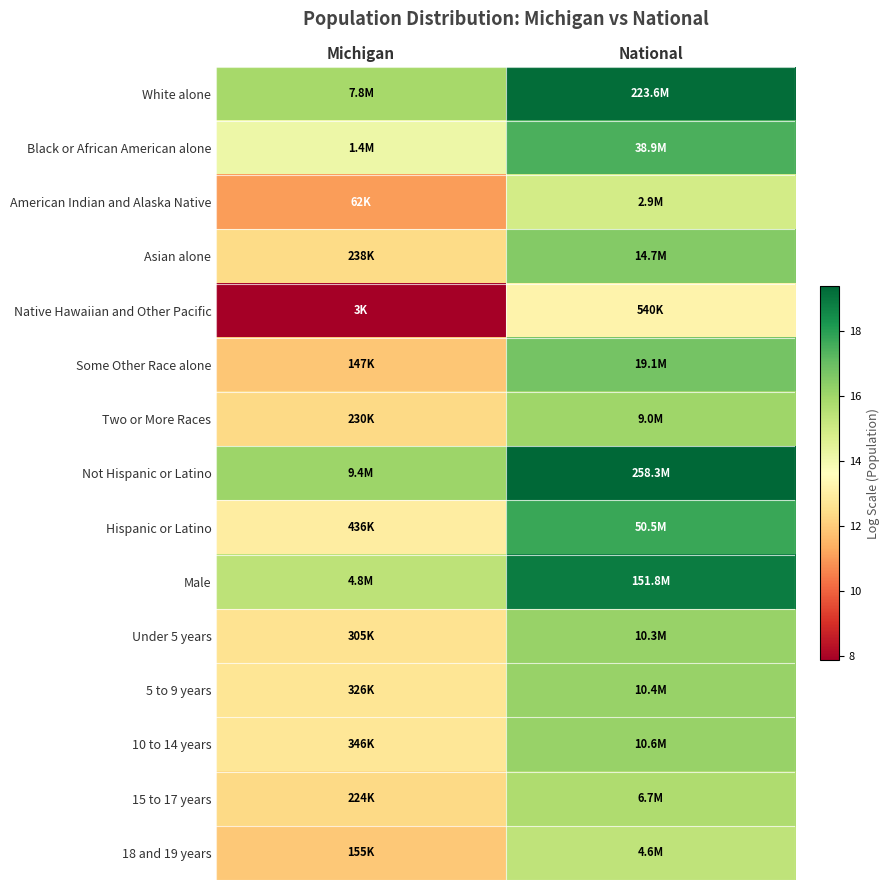

Reading right to left, extract all data points from this chart.

White alone: National=19.2	Michigan=15.9
Black or African American alone: National=17.5	Michigan=14.2
American Indian and Alaska Native: National=14.9	Michigan=11.0
Asian alone: National=16.5	Michigan=12.4
Native Hawaiian and Other Pacific: National=13.2	Michigan=7.9
Some Other Race alone: National=16.8	Michigan=11.9
Two or More Races: National=16.0	Michigan=12.3
Not Hispanic or Latino: National=19.4	Michigan=16.1
Hispanic or Latino: National=17.7	Michigan=13.0
Male: National=18.8	Michigan=15.4
Under 5 years: National=16.1	Michigan=12.6
5 to 9 years: National=16.2	Michigan=12.7
10 to 14 years: National=16.2	Michigan=12.8
15 to 17 years: National=15.7	Michigan=12.3
18 and 19 years: National=15.4	Michigan=12.0